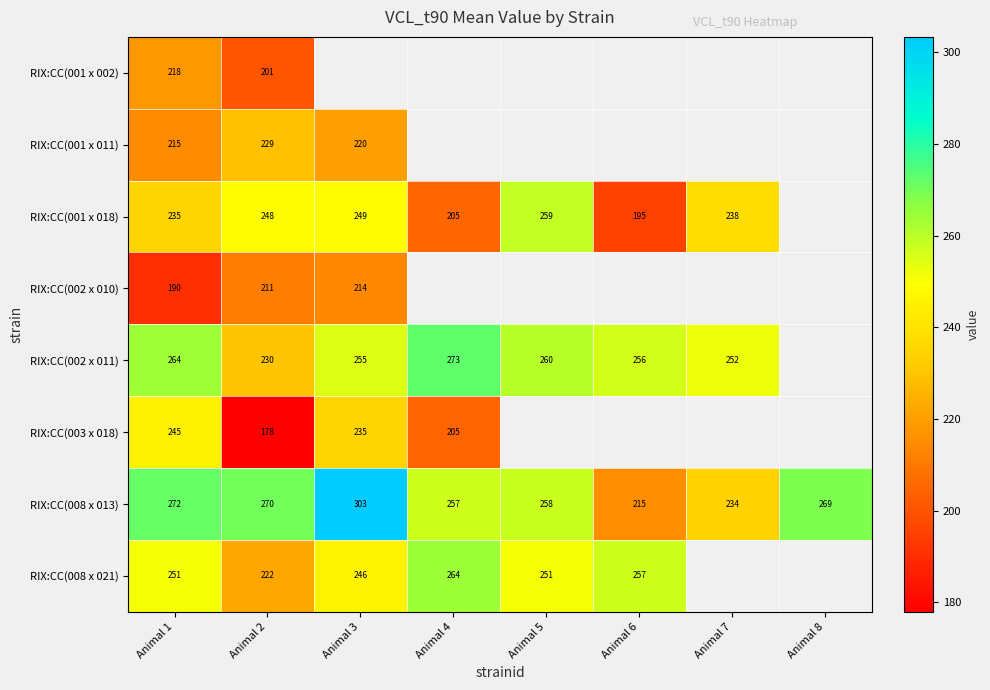

Which category has the lowest value across all series?

Animal 2